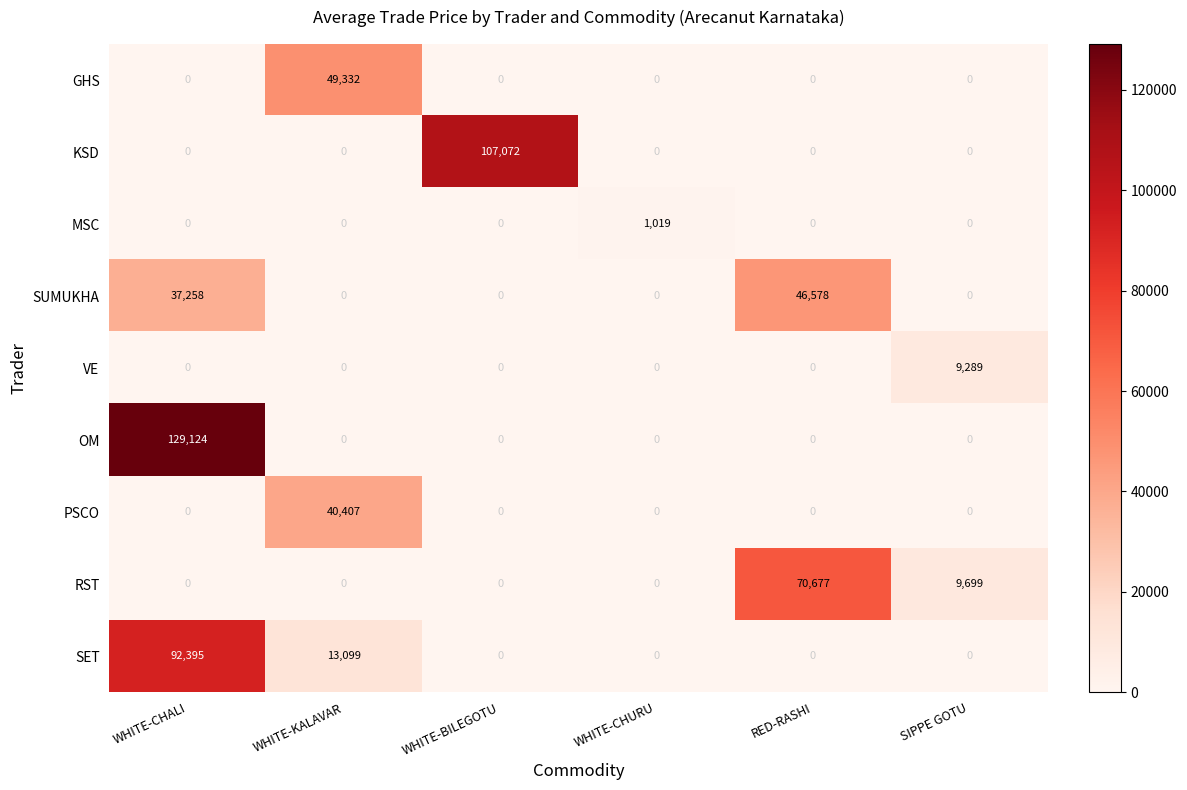

Is the value of VE at SIPPE GOTU greater than the value of PSCO at WHITE-KALAVAR?

No